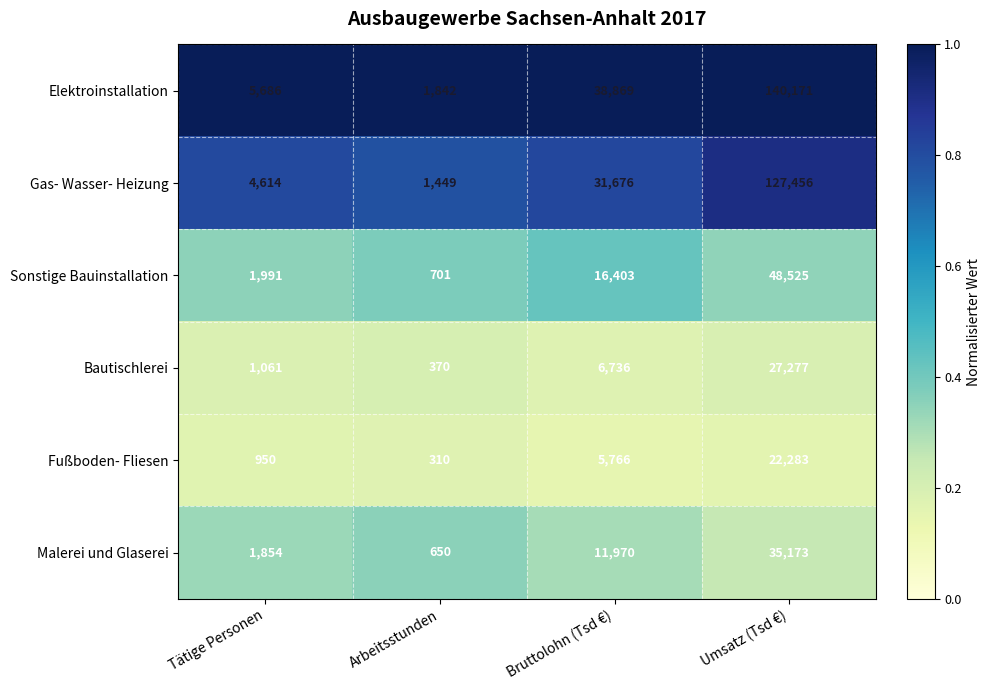

Which category has the lowest value in the Sonstige Bauinstallation series?

Arbeitsstunden